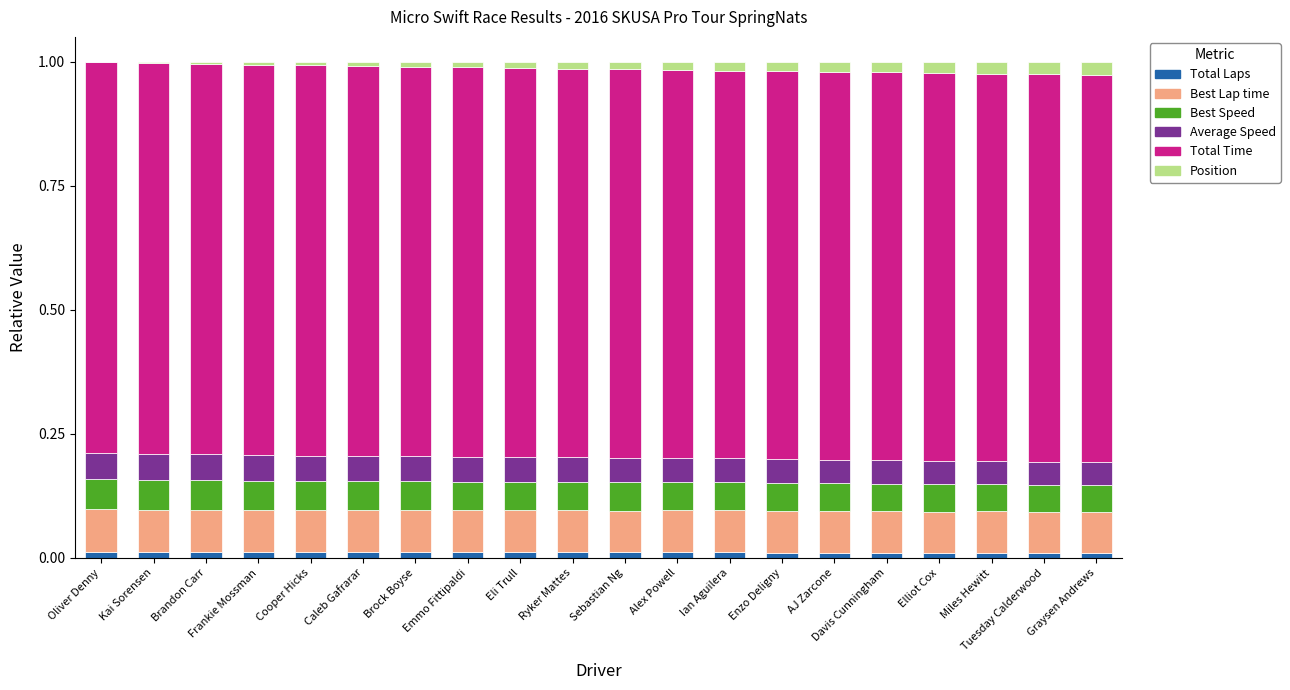

The Total Laps series shows 0.0 at Emmo Fittipaldi. True or false?

True